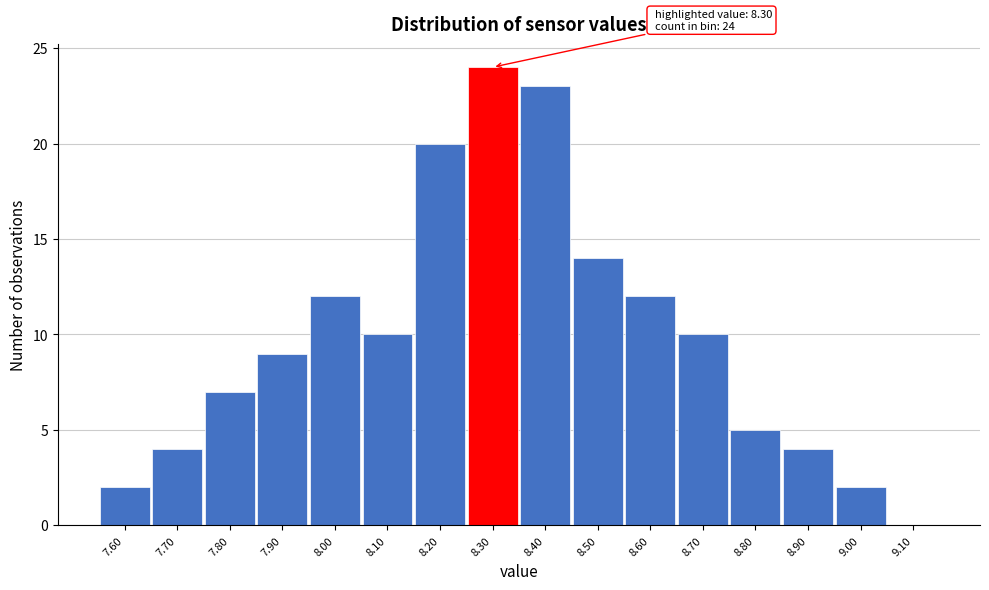

Over which range of the x-axis is the bar tallest?

8.25 to 8.35